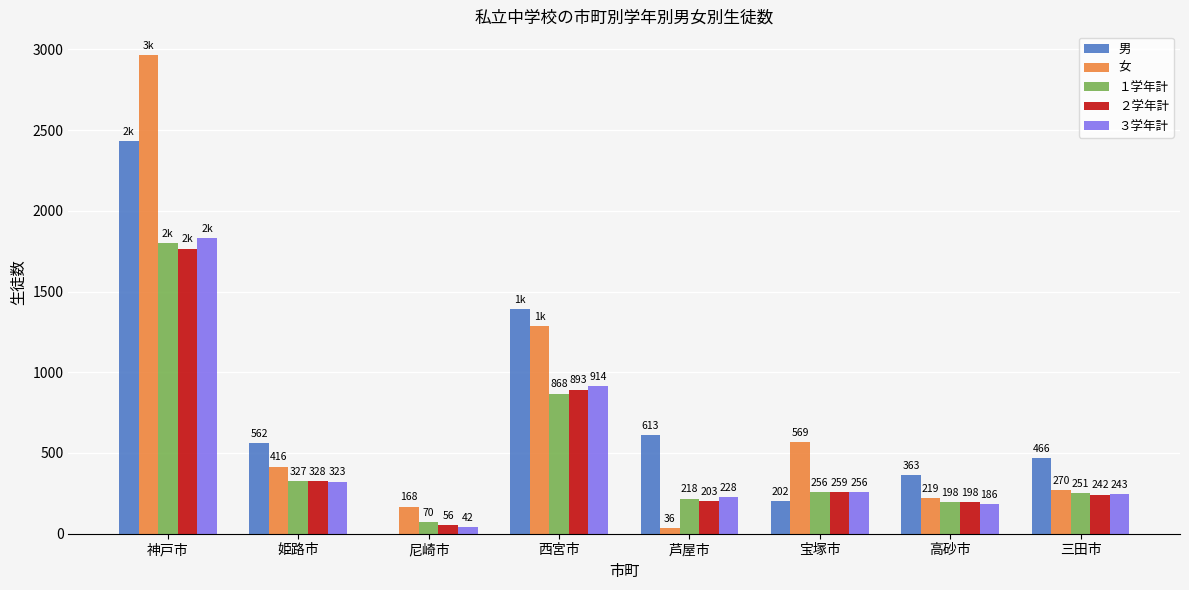

Between 姫路市 and 西宮市, which series saw the biggest shift?

女